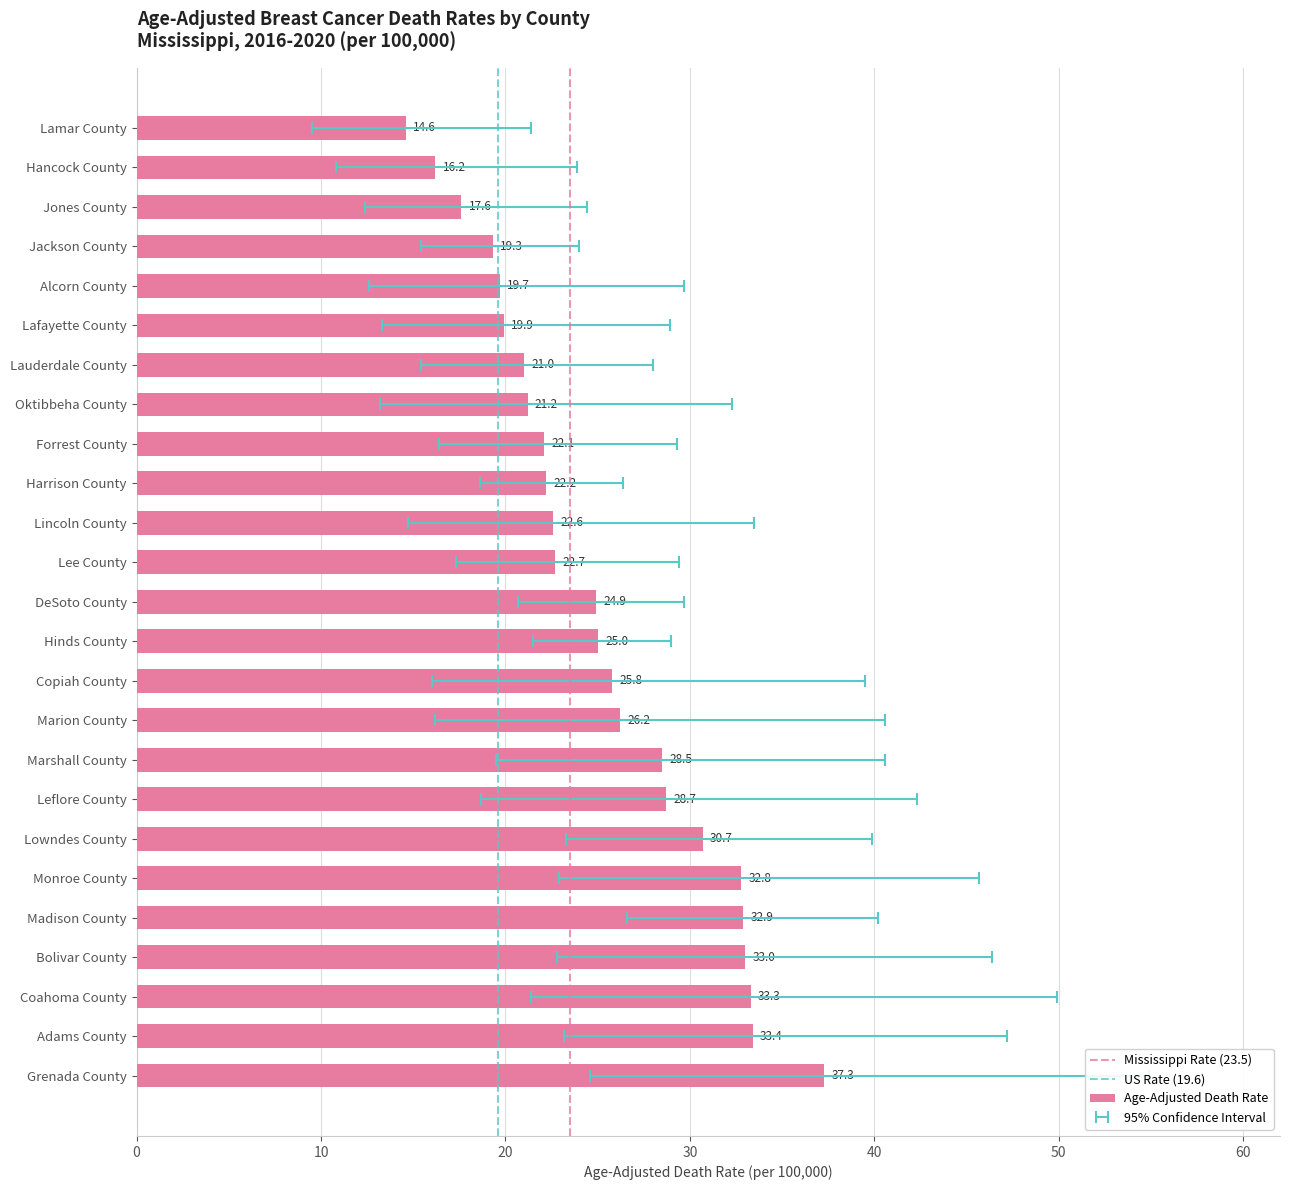

What is the smallest value displayed?

9.5